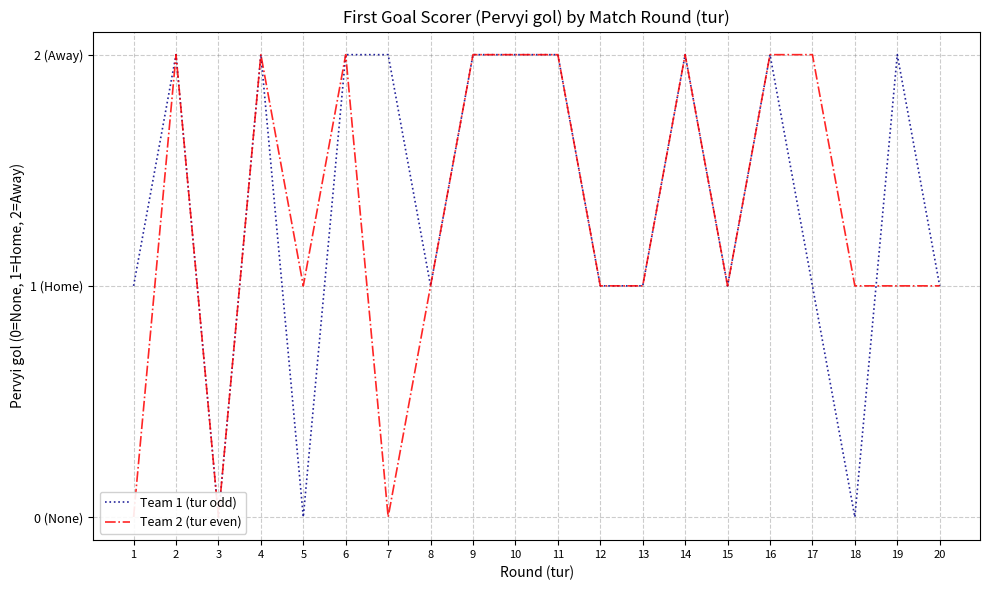

What is the difference between the maximum and minimum values in the Team 1 (tur odd) series?

2